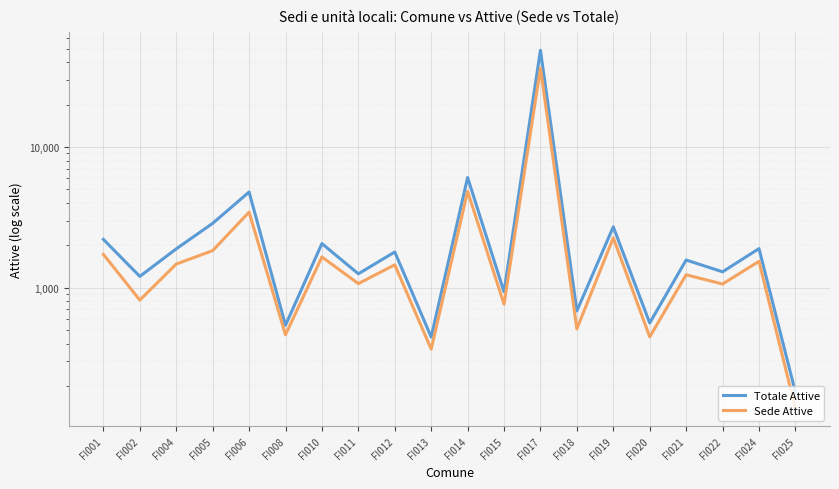

What is the sum of the Totale Attive values at FI014 and FI021?

7641